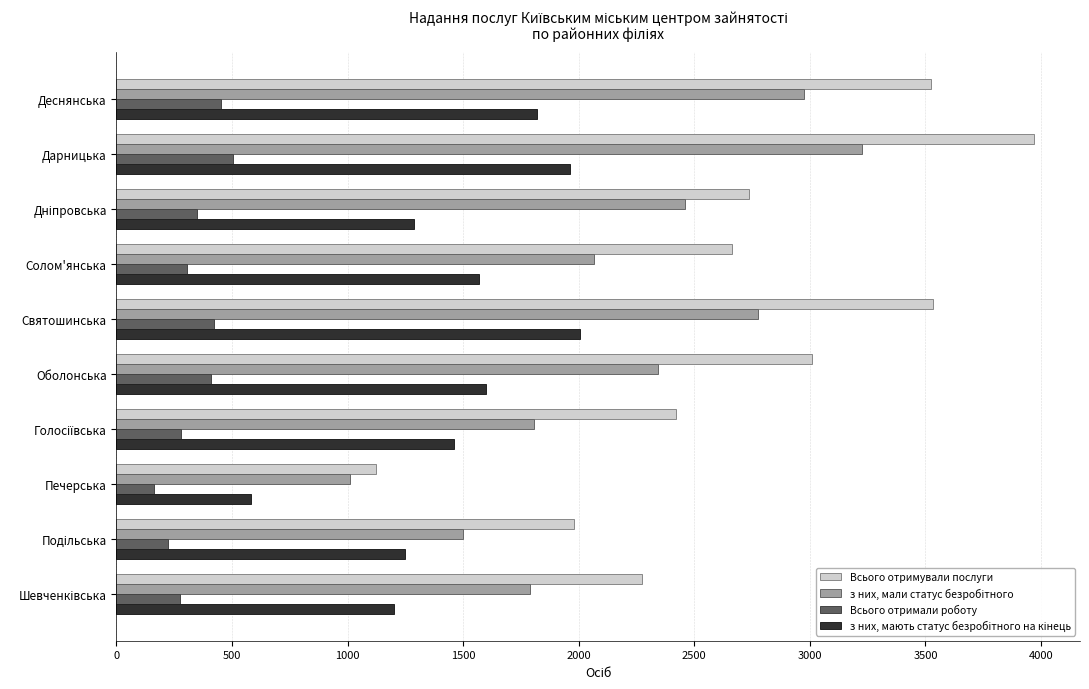

Which label corresponds to the largest value in the chart?

Дарницька